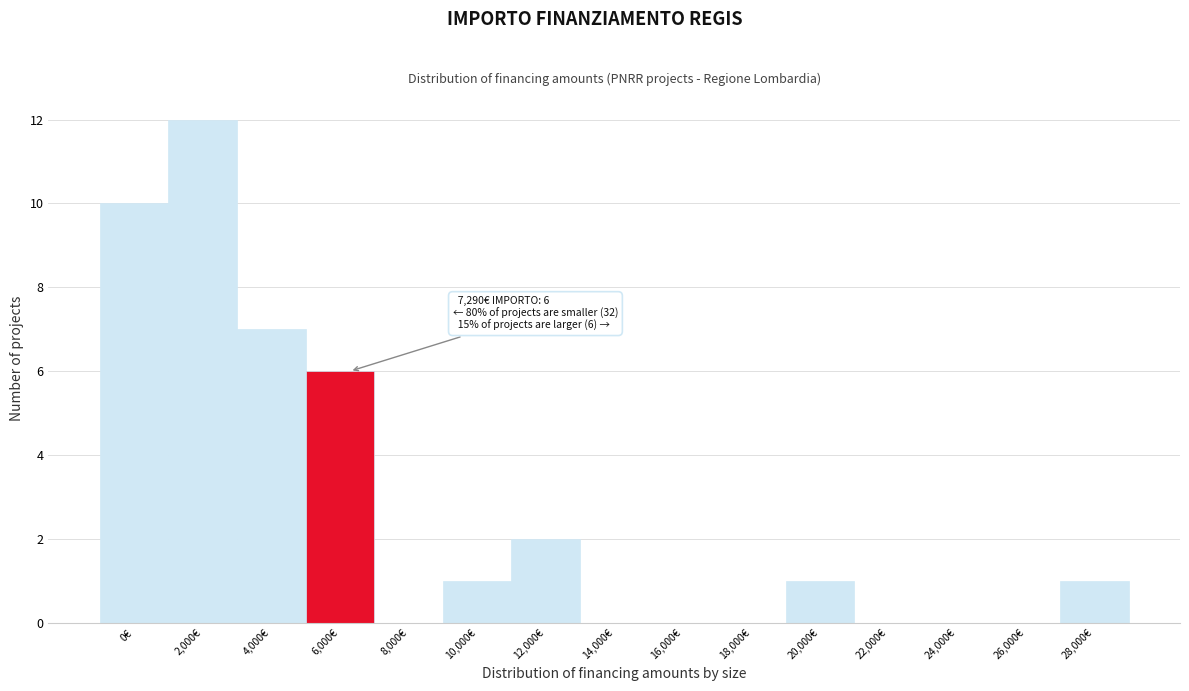

Reading left to right, what are all the values shown in this chart?

0€=10	2,000€=12	4,000€=7	6,000€=6	8,000€=0	10,000€=1	12,000€=2	14,000€=0	16,000€=0	18,000€=0	20,000€=1	22,000€=0	24,000€=0	26,000€=0	28,000€=1